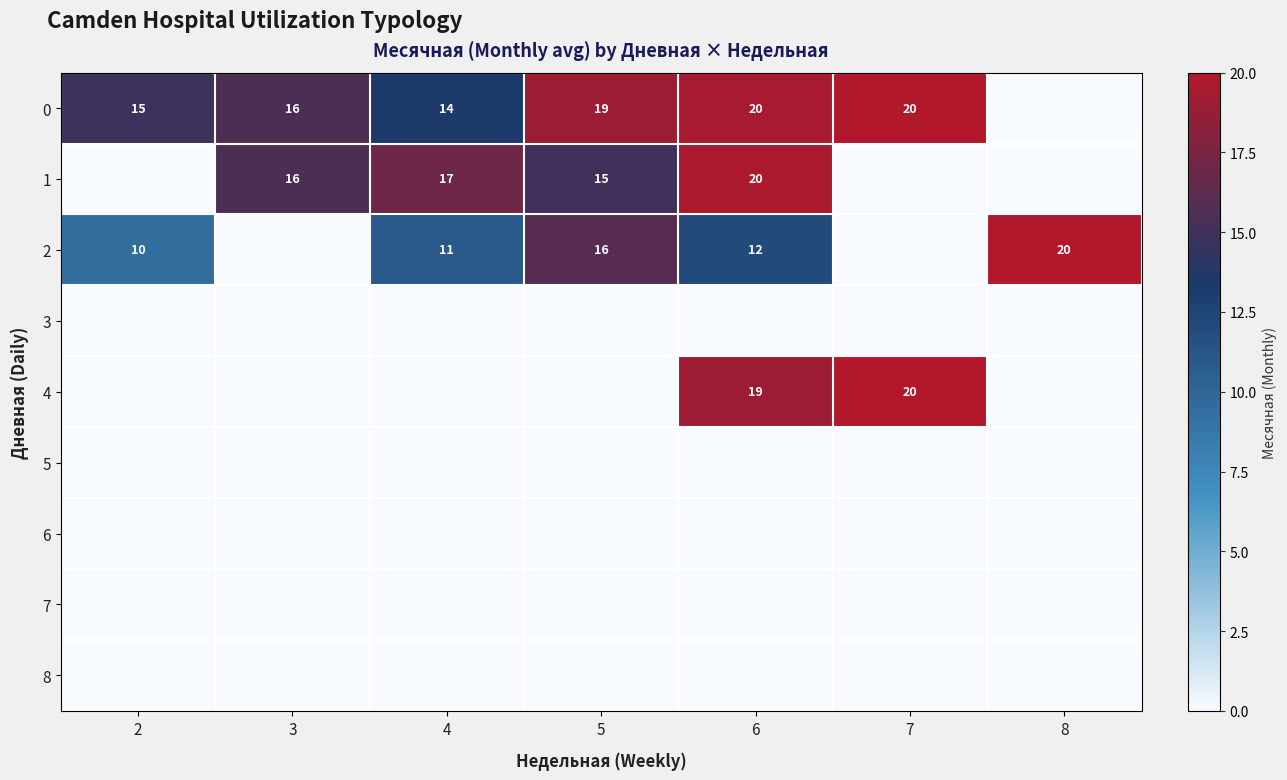

The 0 series shows 20 at 4. True or false?

False